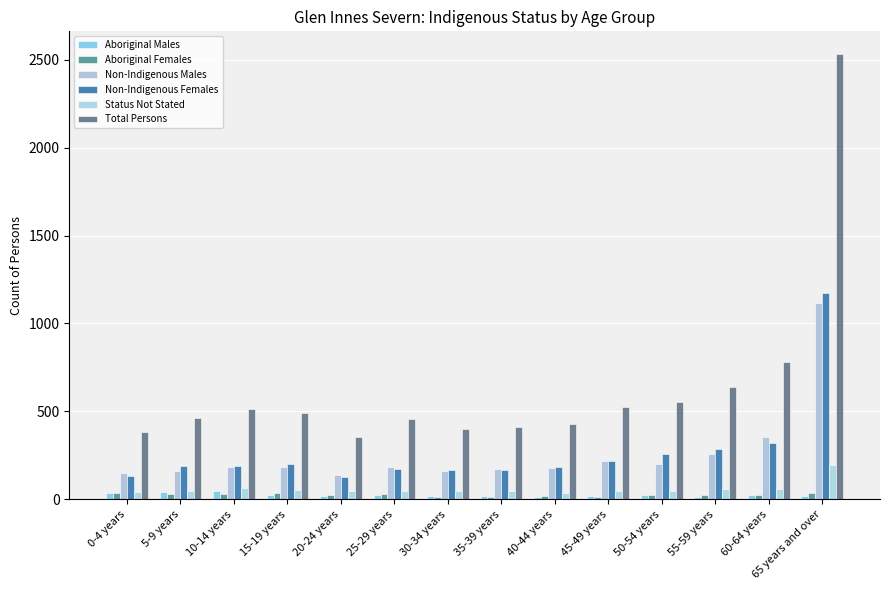

What are all the series names shown in the legend?

Aboriginal Males, Aboriginal Females, Non-Indigenous Males, Non-Indigenous Females, Status Not Stated, Total Persons